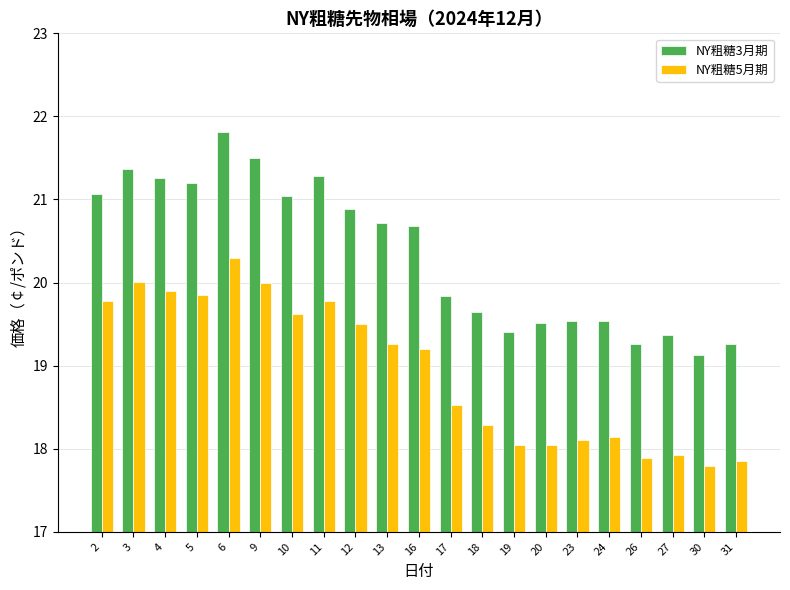

The value of NY粗糖3月期 at 26 is 19.3. True or false?

True